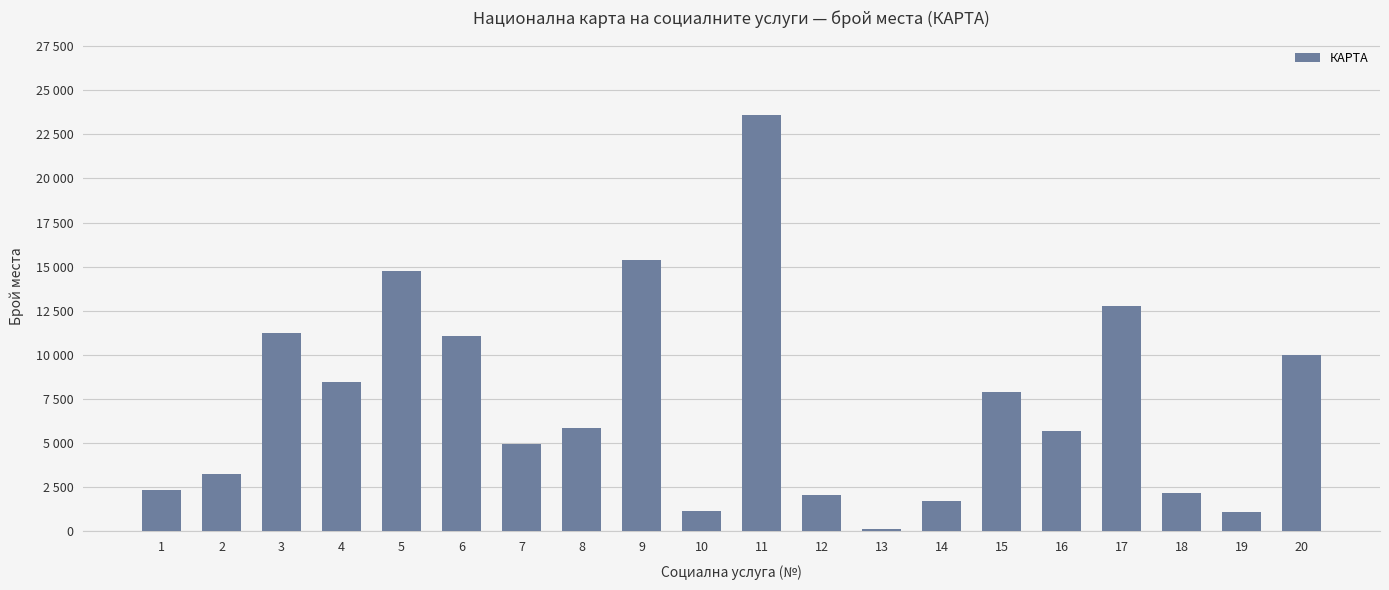

At which label does the data first exceed 5874?

3